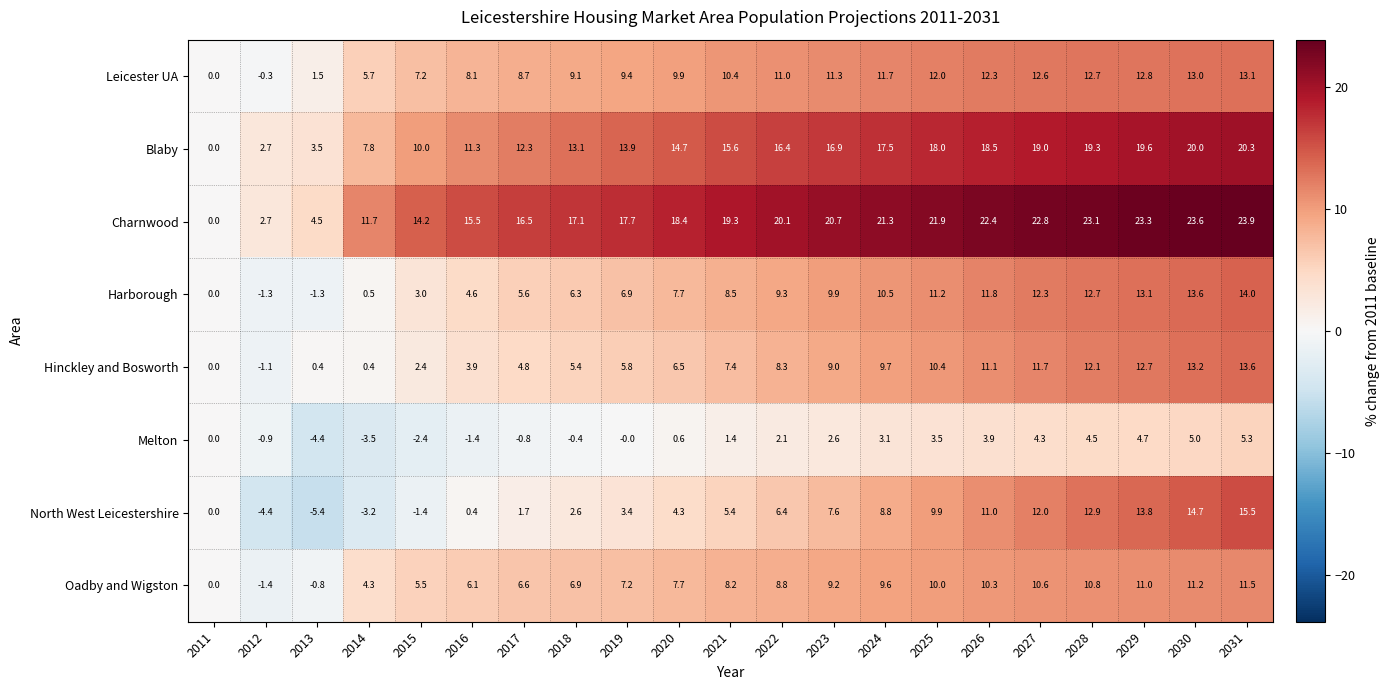

List the series in order of their peak value, lowest first.

Melton, Oadby and Wigston, Leicester UA, Hinckley and Bosworth, Harborough, North West Leicestershire, Blaby, Charnwood